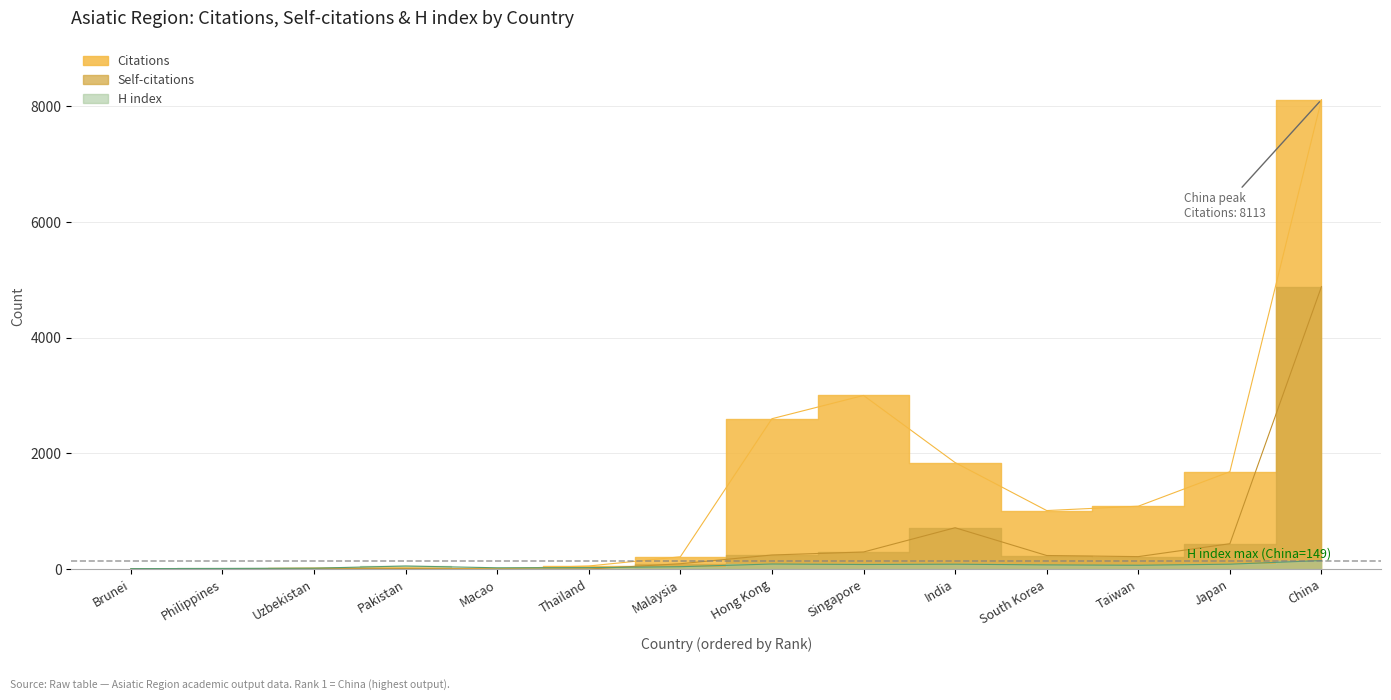

Where does the Citations series first go above 1013?

Hong Kong